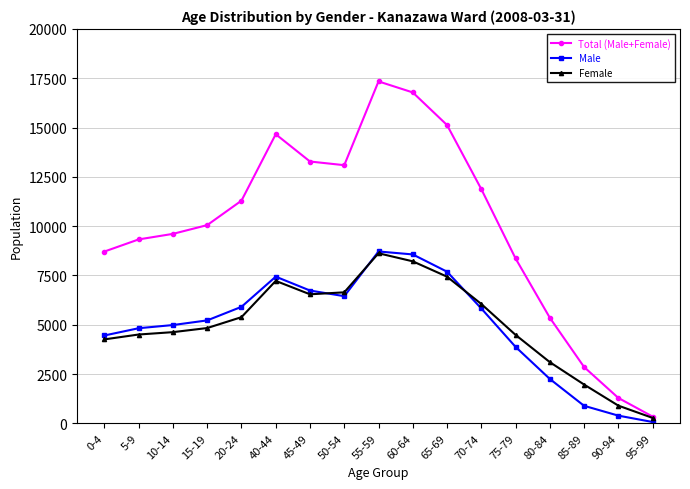

Which series has the largest range (max minus min)?

Total (Male+Female)